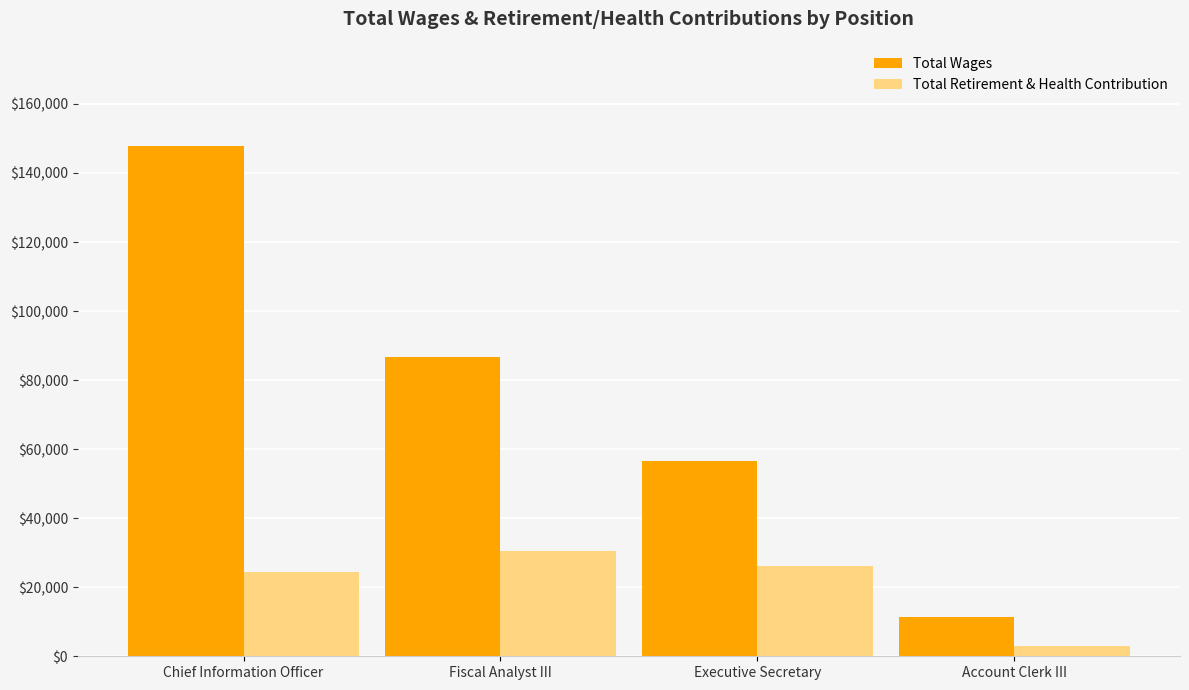

What is the difference between the maximum and minimum values in the Total Retirement & Health Contribution series?

27694